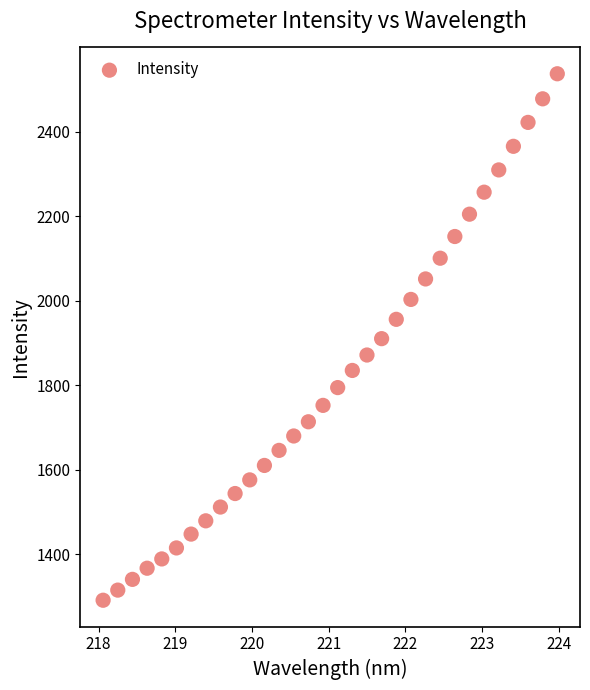

What is the range of Y values (max minus min)?

1246.1